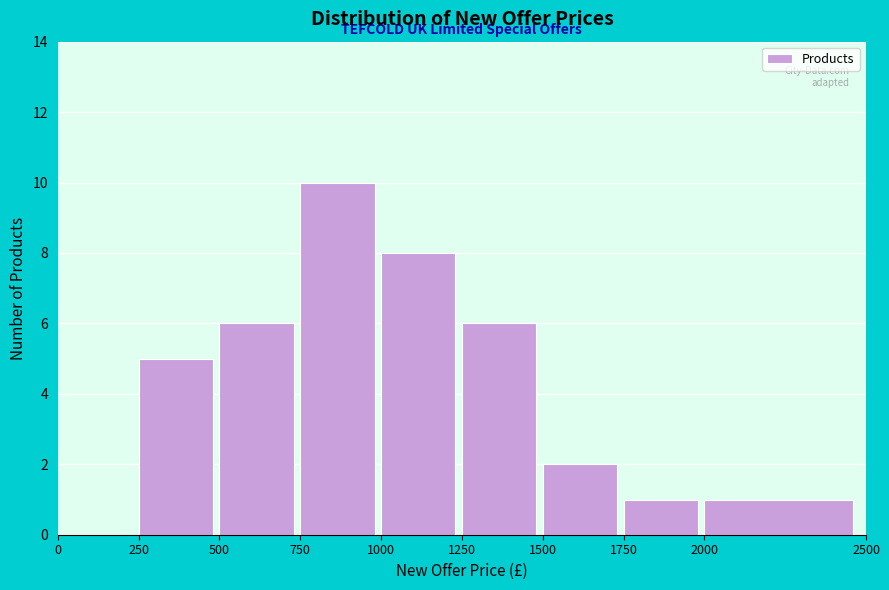

Reading left to right, transcribe this chart: for each bar, give the range it covers on the x-axis and its height. The values are not printed on the chart, so give them approximately, as read against the axis.

0 to 250: 0
250 to 500: 5
500 to 750: 6
750 to 1000: 10
1000 to 1250: 8
1250 to 1500: 6
1500 to 1750: 2
1750 to 2000: 1
2000 to 2500: 1